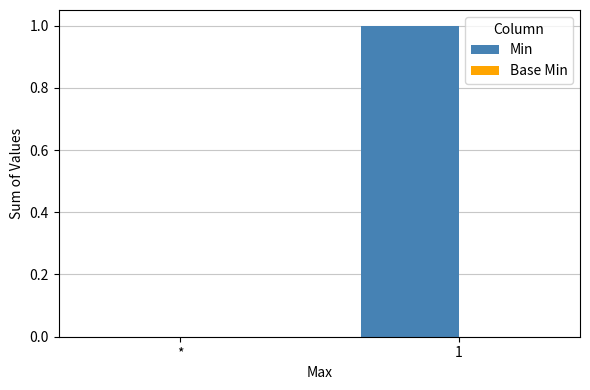

True or false: the data shows 0 at 1.

False